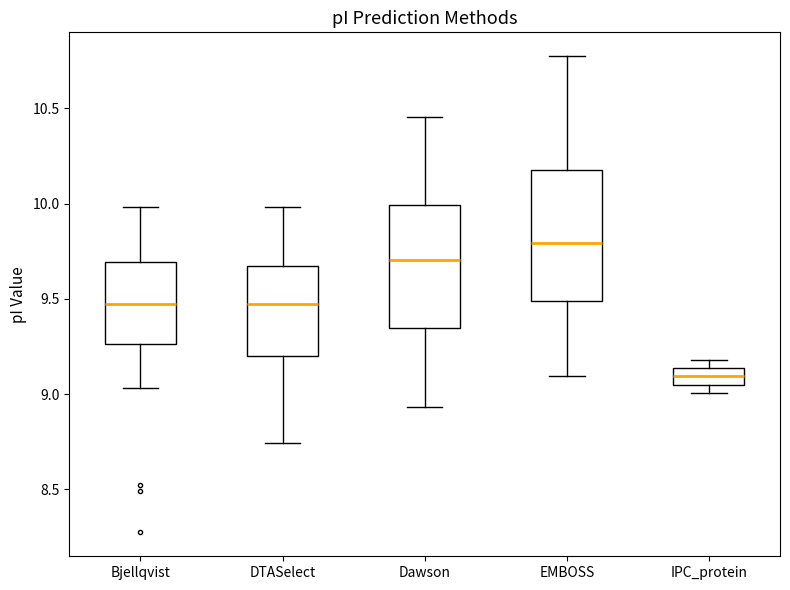

Which box's median line is the lowest?

IPC_protein